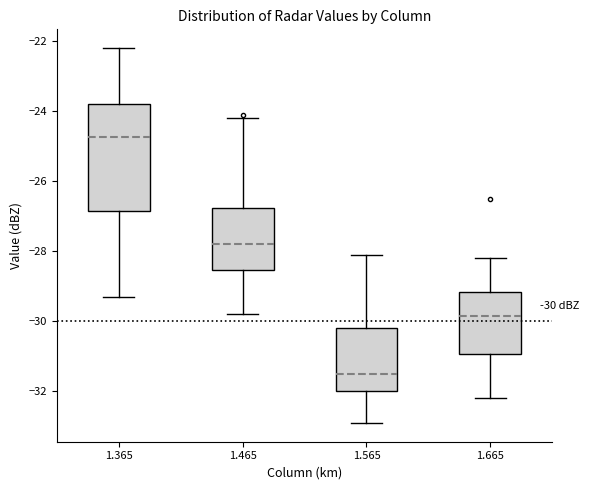

Comparing the boxes themselves (not the whiskers), which one is the tallest?

1.365